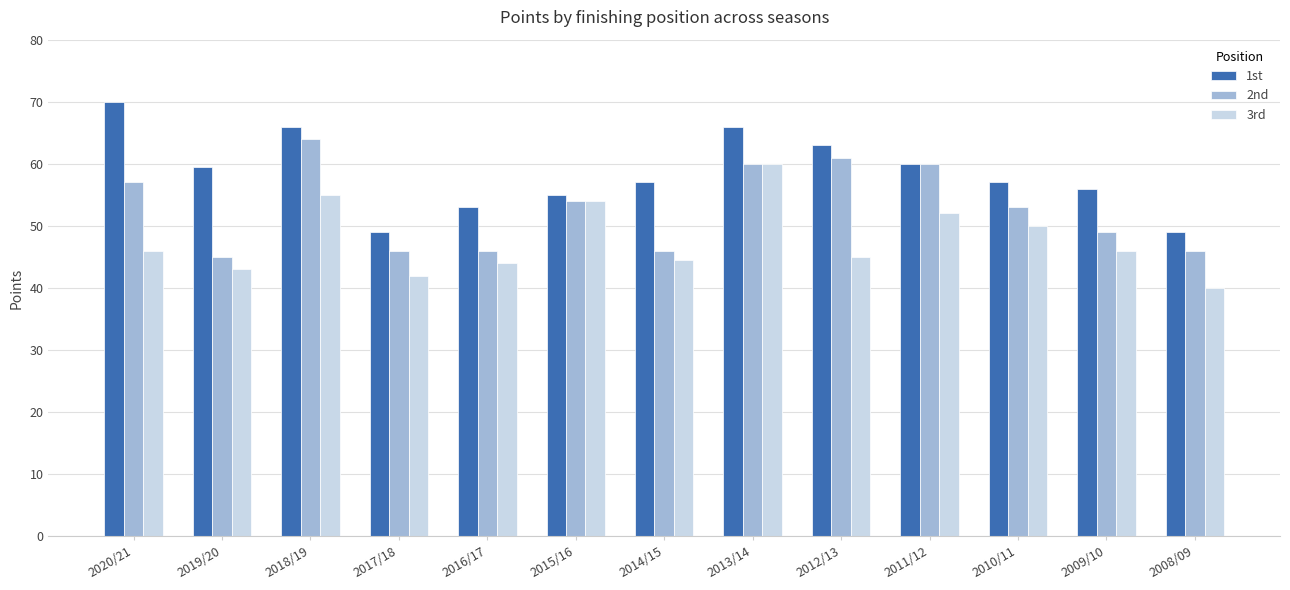

What is the label of the 10th bar from the left?

2011/12